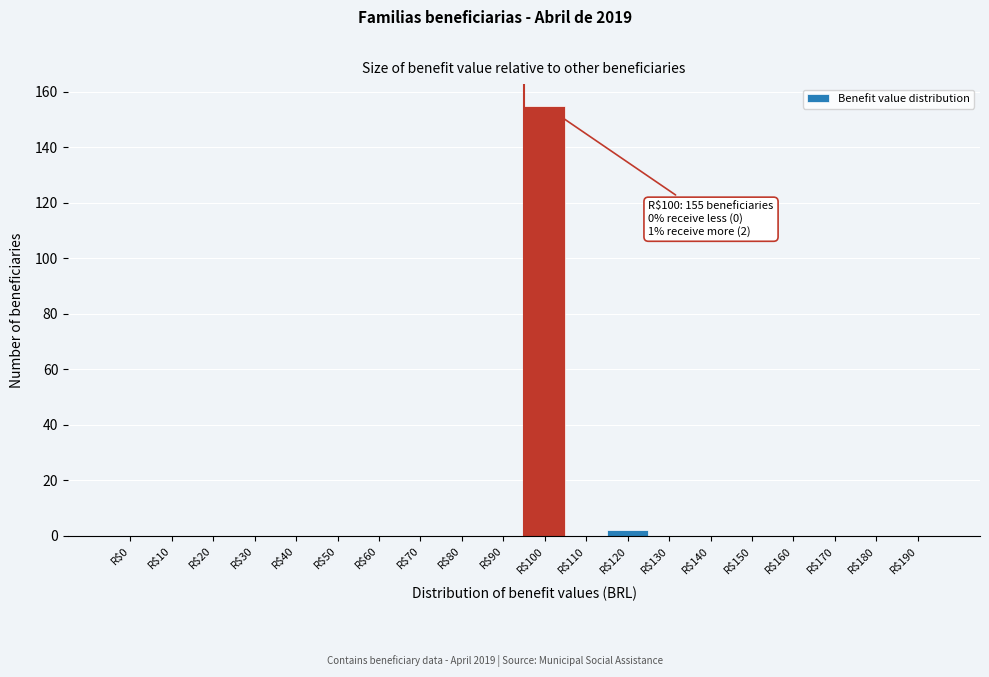

The chart shows a value of 0 at R$0. True or false?

True